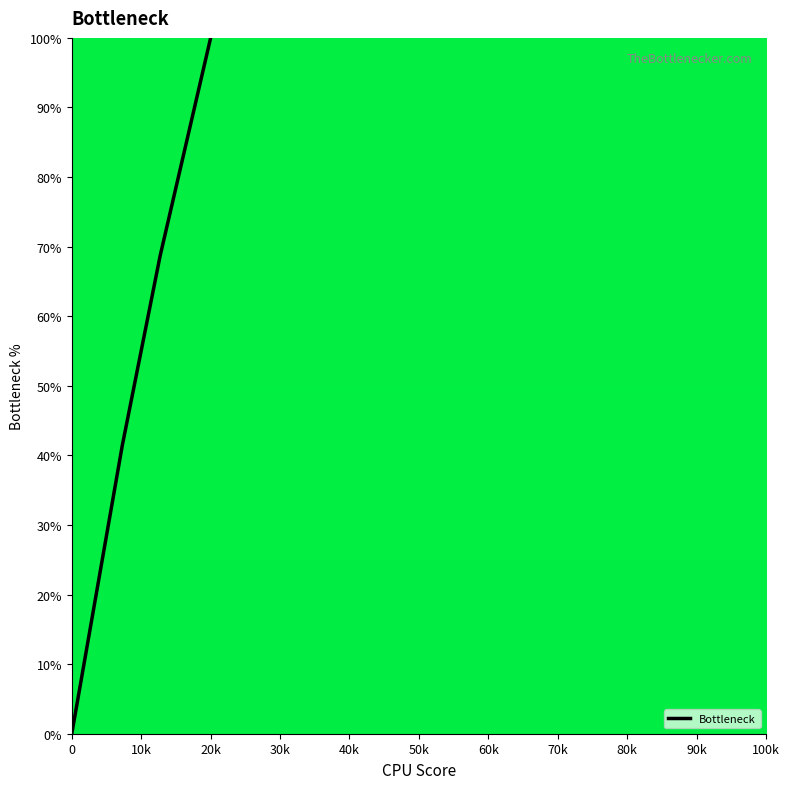

What is the greatest value displayed?

100.0